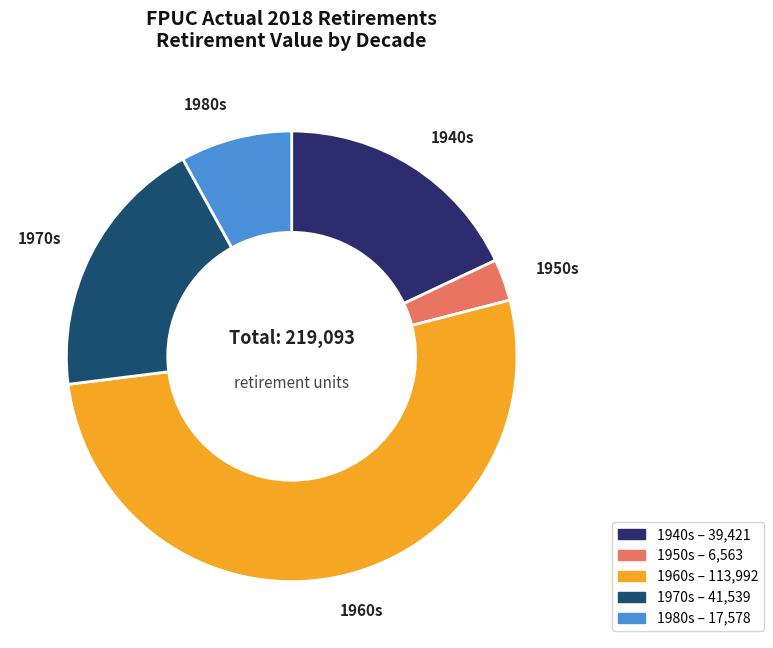

Count the number of slices in the pie.

5